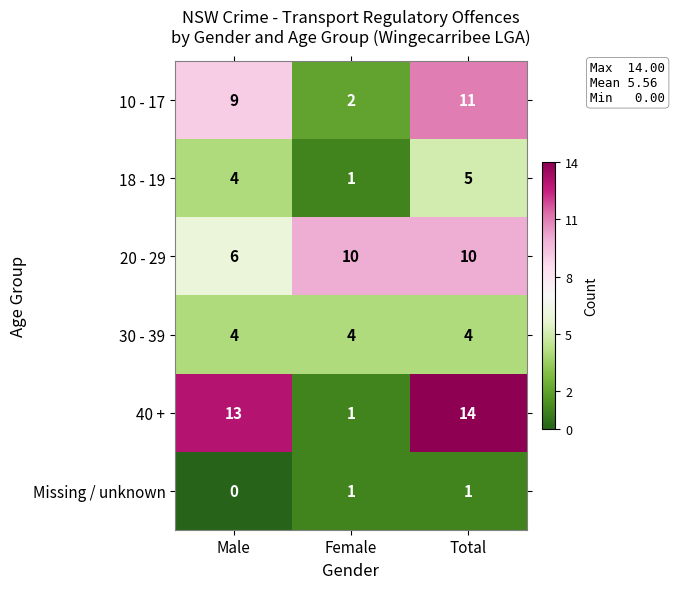

How many data points does each series have?

3